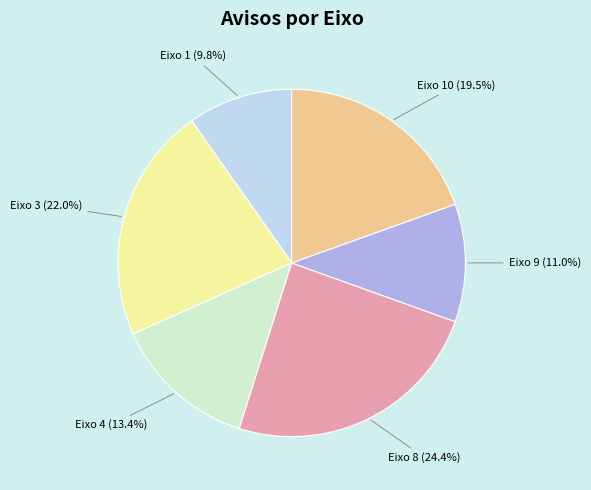

How many slices are in this pie chart?

6